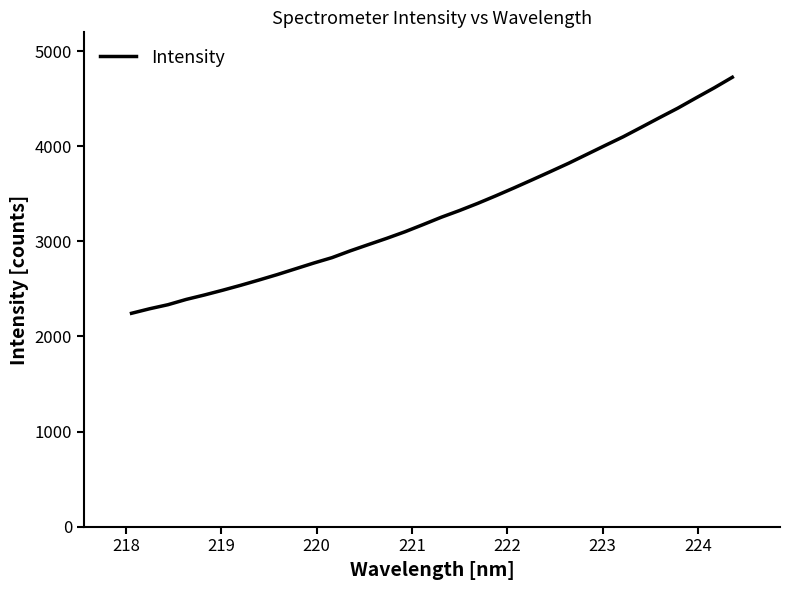

Count the number of data series in this chart.

1